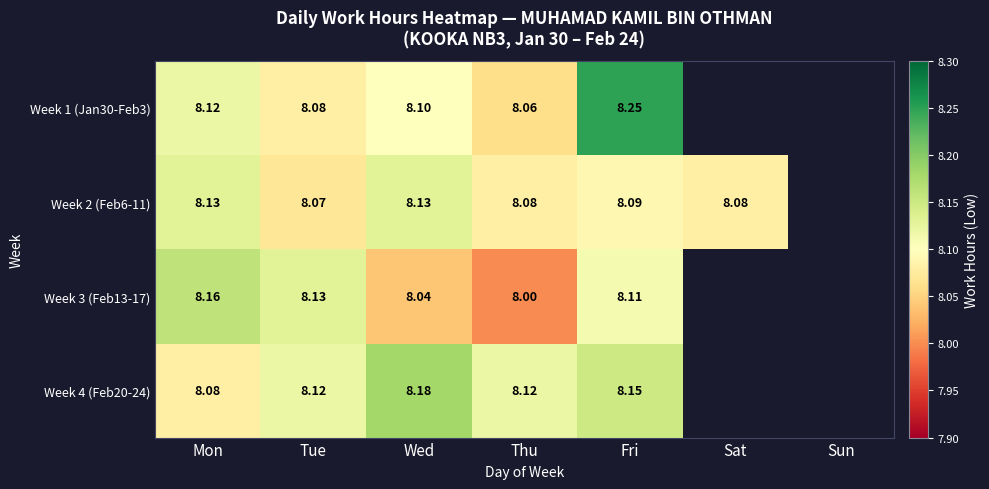

Which label corresponds to the largest value in the chart?

Fri